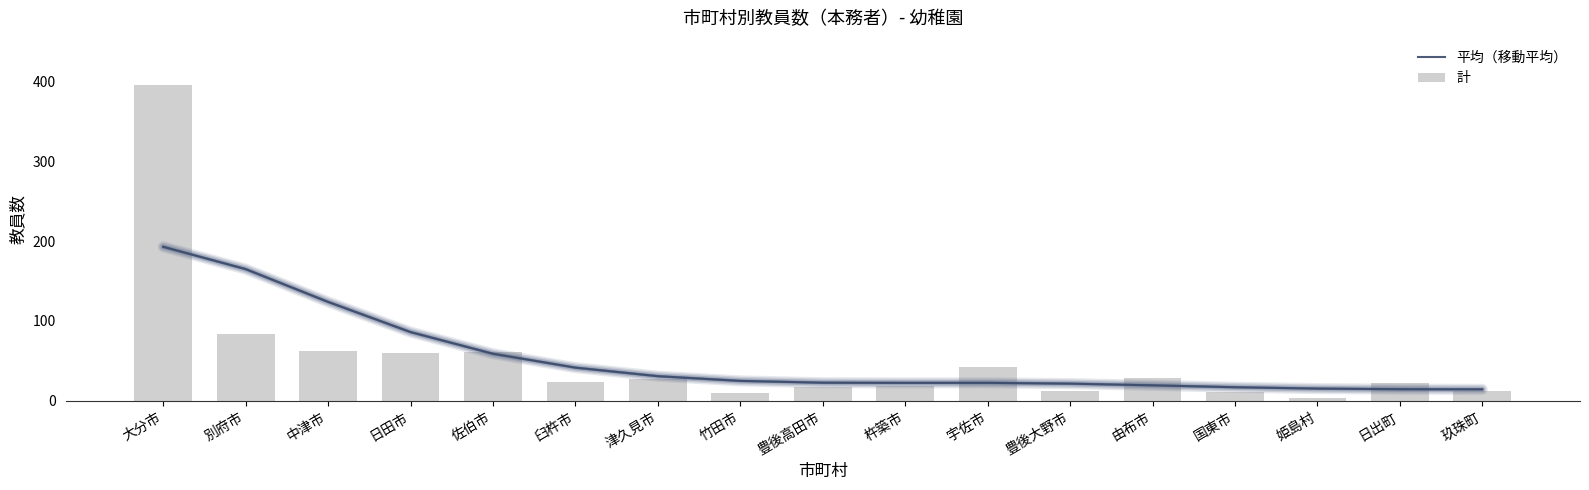

At 杵築市, list the series in order from largest to smallest.

平均（移動平均）, 計